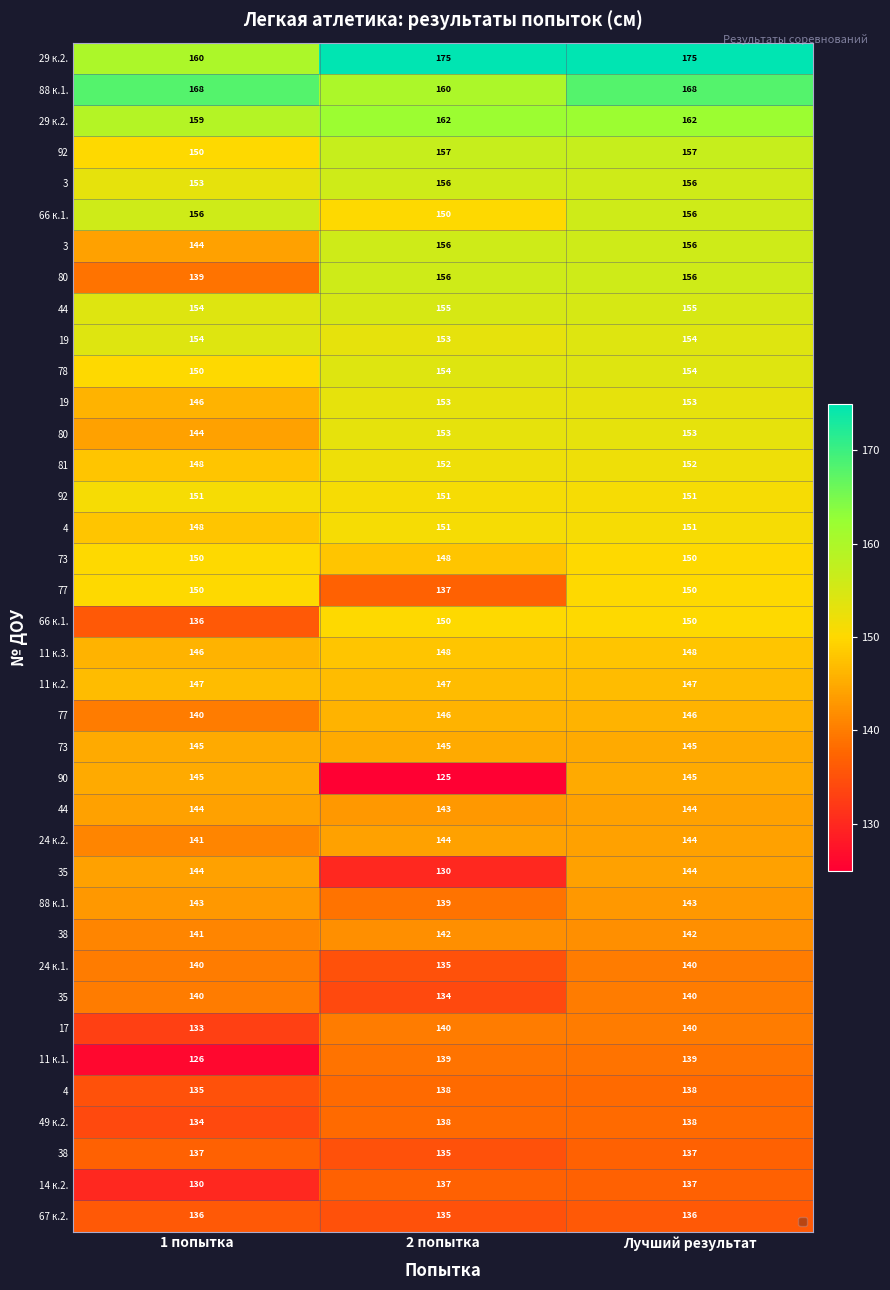

Between 2 попытка and 1 попытка, which is larger?

2 попытка